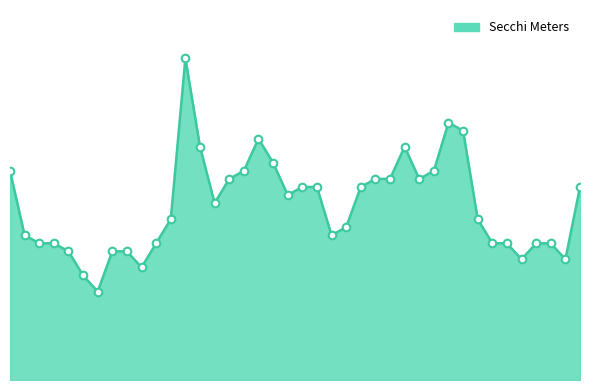

Is this an area chart (filled region under the line)?

Yes